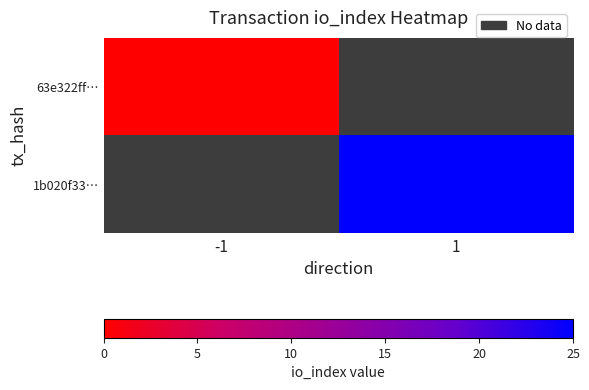

The value of 1b020f33… at 1 is 10.4. True or false?

False